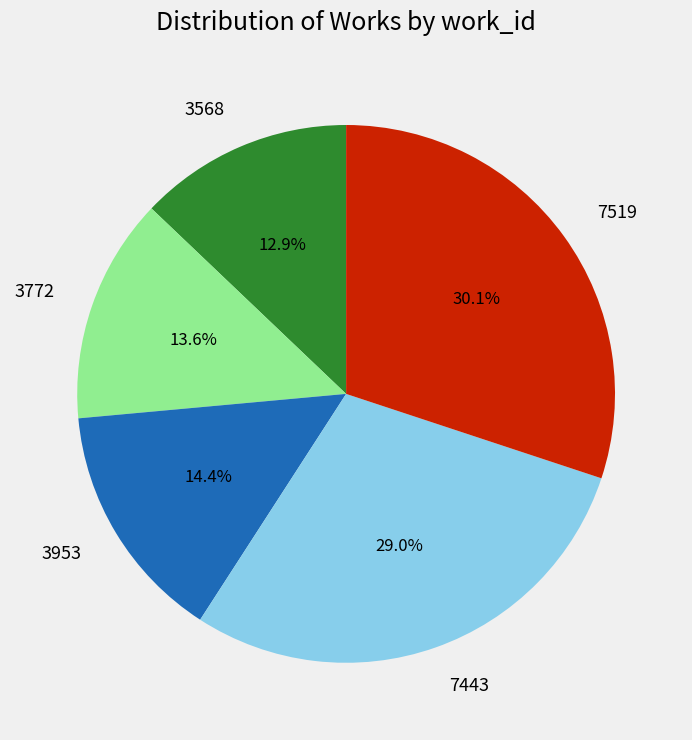

Does any single category account for the majority?

No